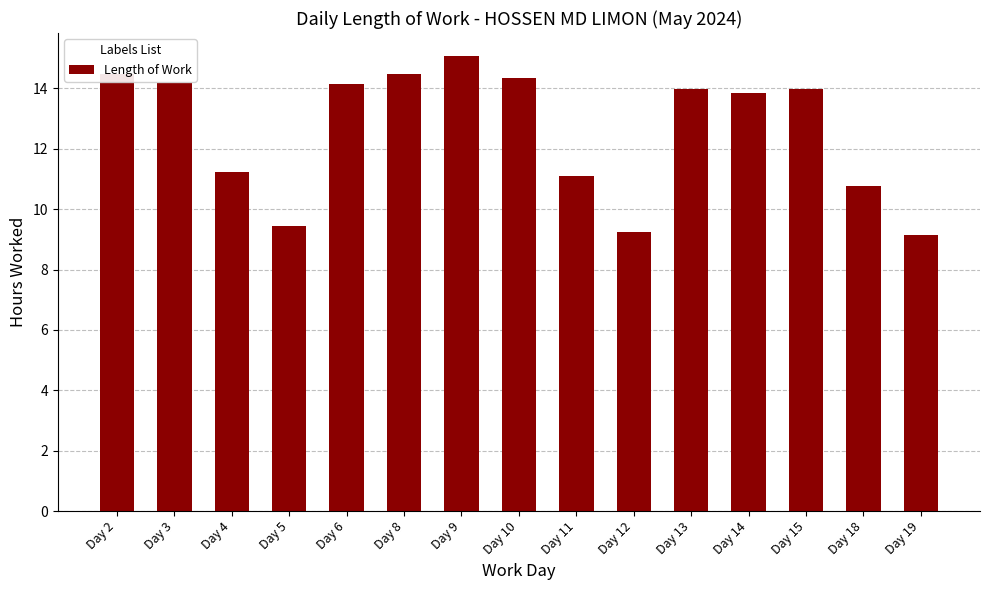

Where does the data first go above 13?

Day 2